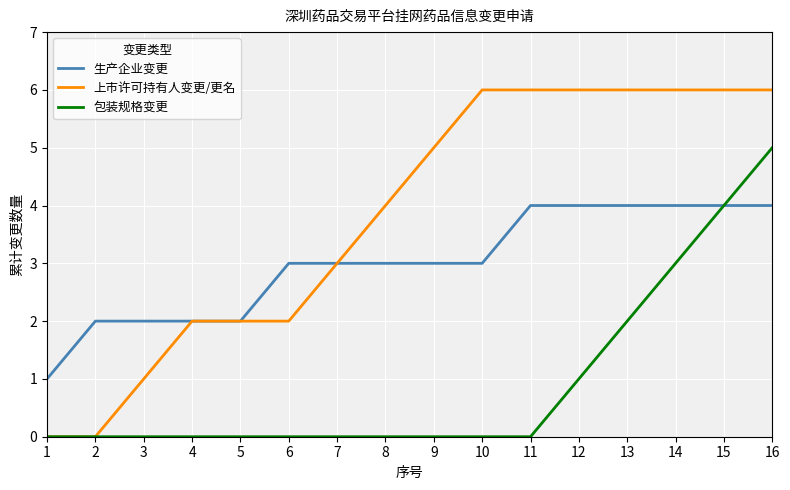

Rank the series at 12 from lowest to highest value.

包装规格变更, 生产企业变更, 上市许可持有人变更/更名